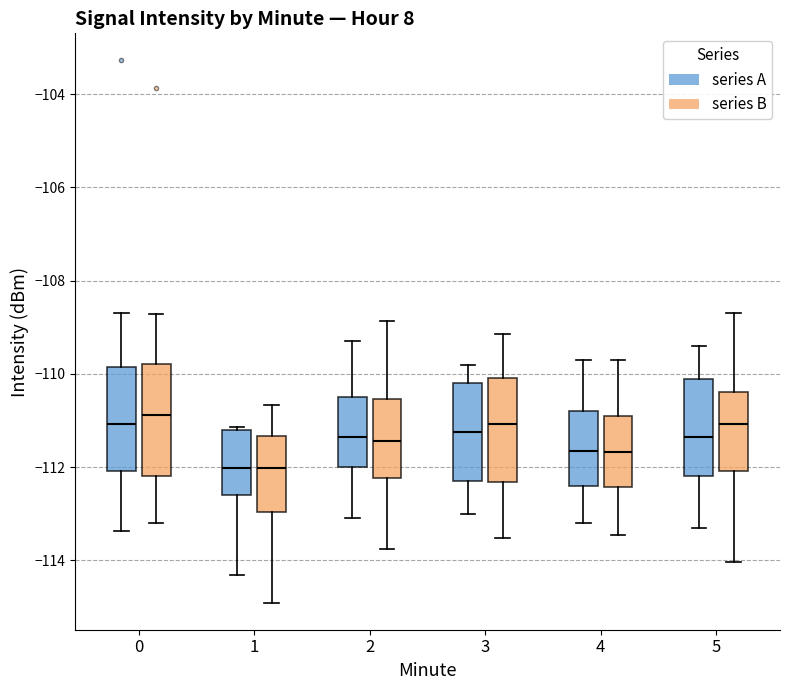

Reading left to right, read every box against the y-axis: the position of its median line, the range the box covers, and the ends of its whiskers. The values are not printed on the chart, so give them approximately, as read against the axis.

0 (series A): median -111.0, box -112.0 to -109.8, whiskers -113.4 to -108.8
0 (series B): median -110.8, box -112.2 to -109.8, whiskers -113.2 to -108.8
1 (series A): median -112.0, box -112.6 to -111.2, whiskers -114.4 to -111.2
1 (series B): median -112.0, box -113.0 to -111.4, whiskers -115.0 to -110.6
2 (series A): median -111.4, box -112.0 to -110.4, whiskers -113.0 to -109.2
2 (series B): median -111.4, box -112.2 to -110.6, whiskers -113.8 to -108.8
3 (series A): median -111.2, box -112.2 to -110.2, whiskers -113.0 to -109.8
3 (series B): median -111.0, box -112.4 to -110.0, whiskers -113.6 to -109.2
4 (series A): median -111.6, box -112.4 to -110.8, whiskers -113.2 to -109.6
4 (series B): median -111.6, box -112.4 to -110.8, whiskers -113.4 to -109.8
5 (series A): median -111.4, box -112.2 to -110.0, whiskers -113.2 to -109.4
5 (series B): median -111.0, box -112.0 to -110.4, whiskers -114.0 to -108.8